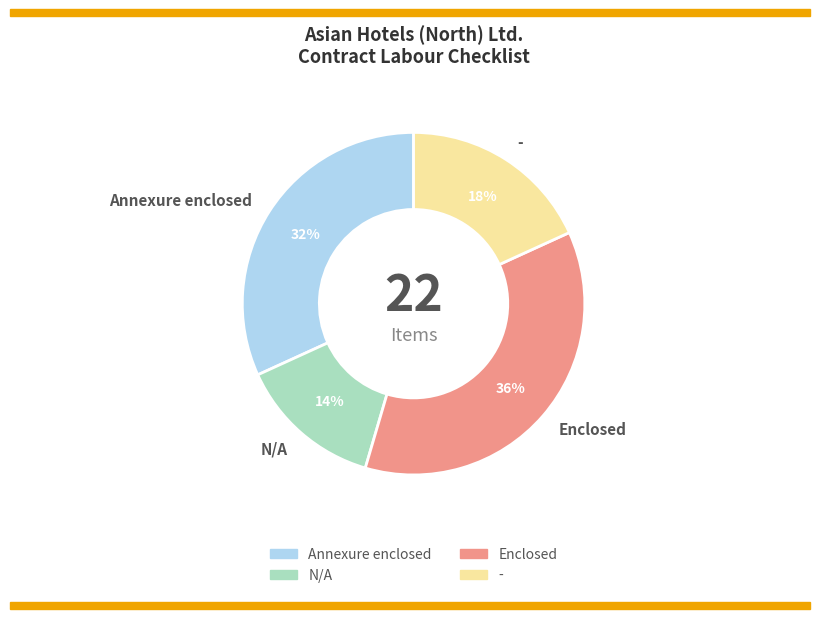

Between Annexure enclosed and -, which is larger?

Annexure enclosed